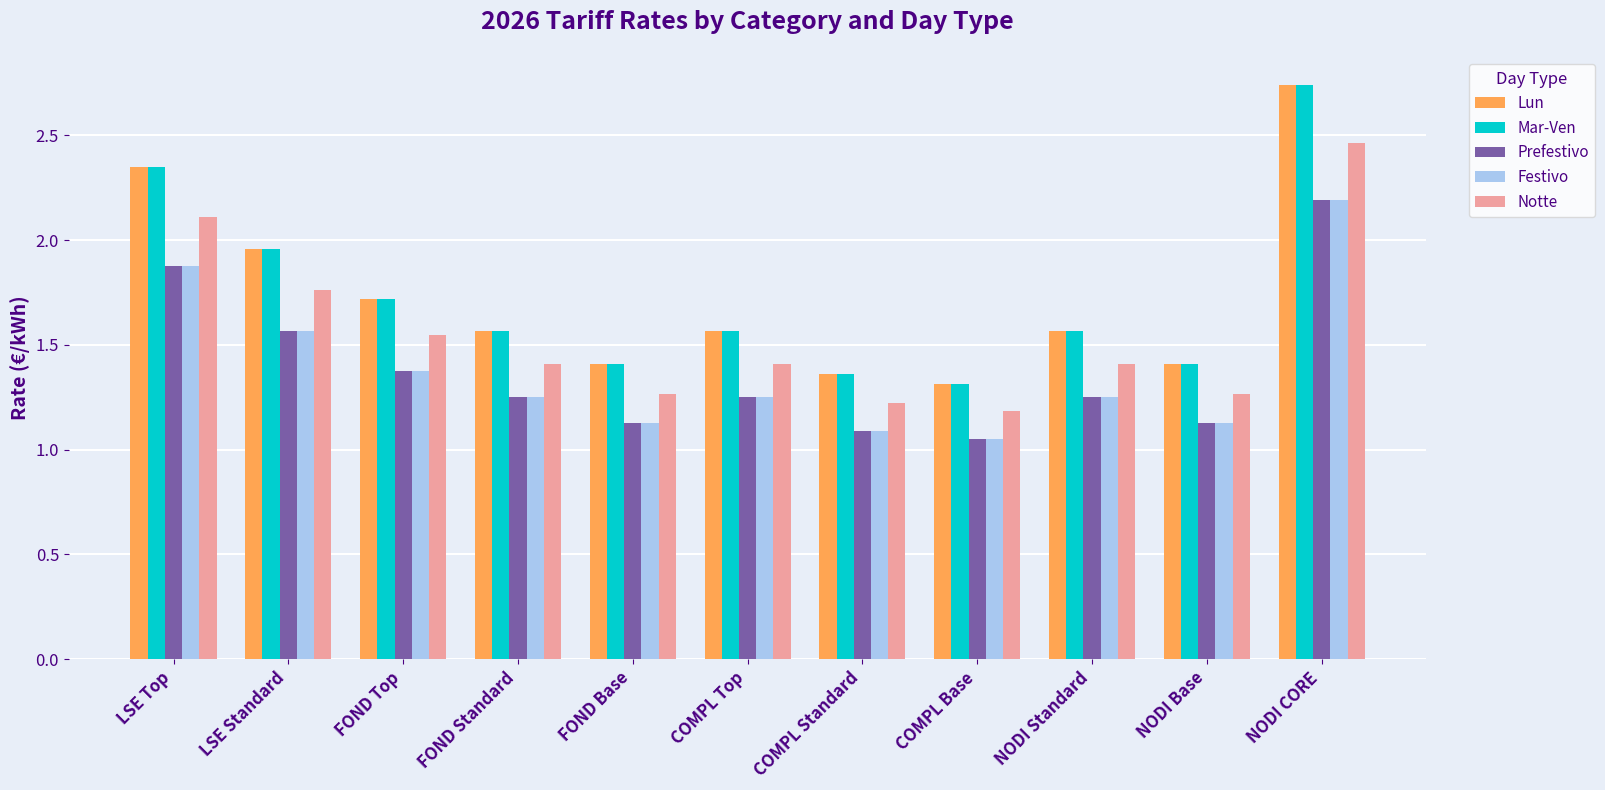

Which label corresponds to the largest value in the chart?

NODI CORE